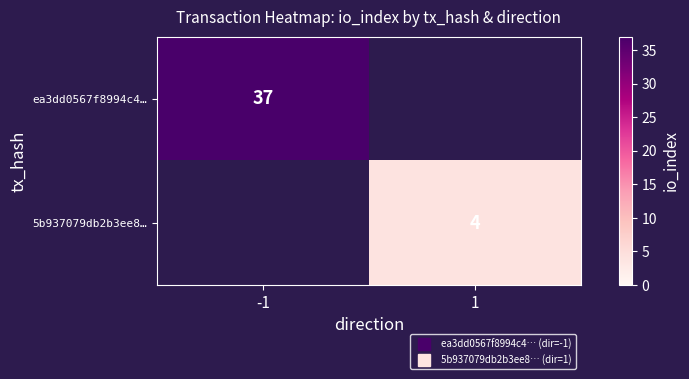

The value of ea3dd0567f8994c4… at -1 is 37.0. True or false?

True